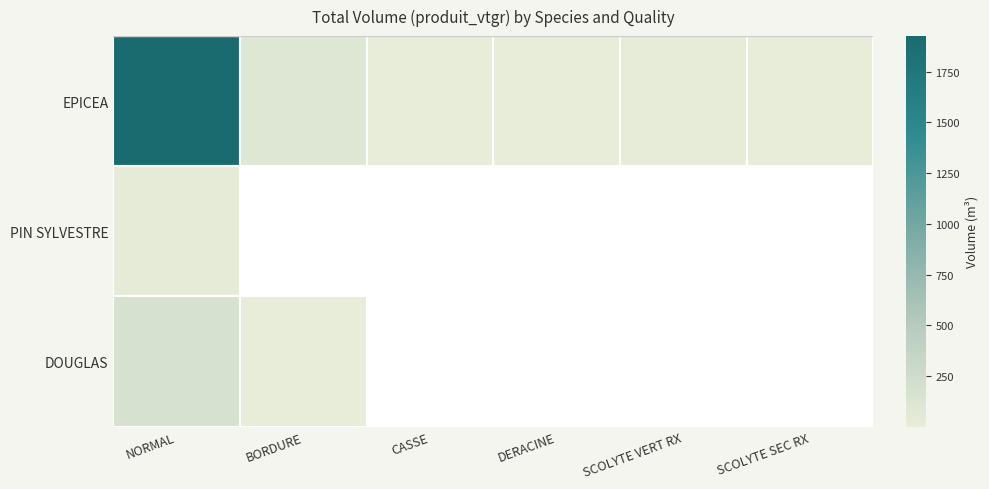

What is the lowest value of the PIN SYLVESTRE series?

20.4